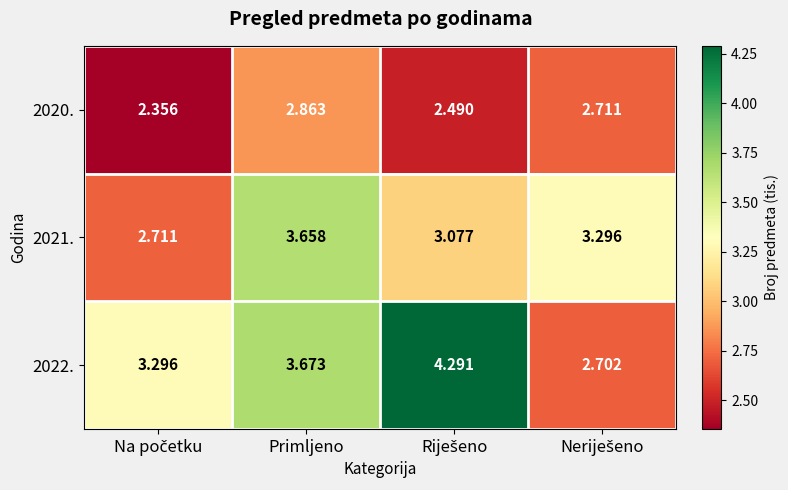

At which category is the sum across all series the highest?

Primljeno